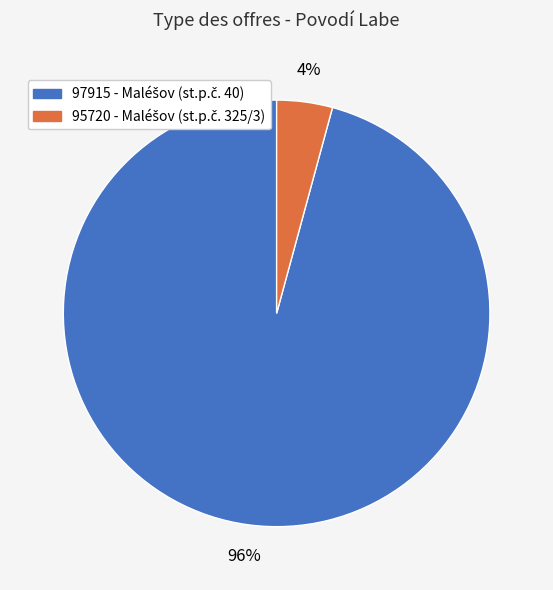

To the nearest percent, what portion does 95720 represent?

4%